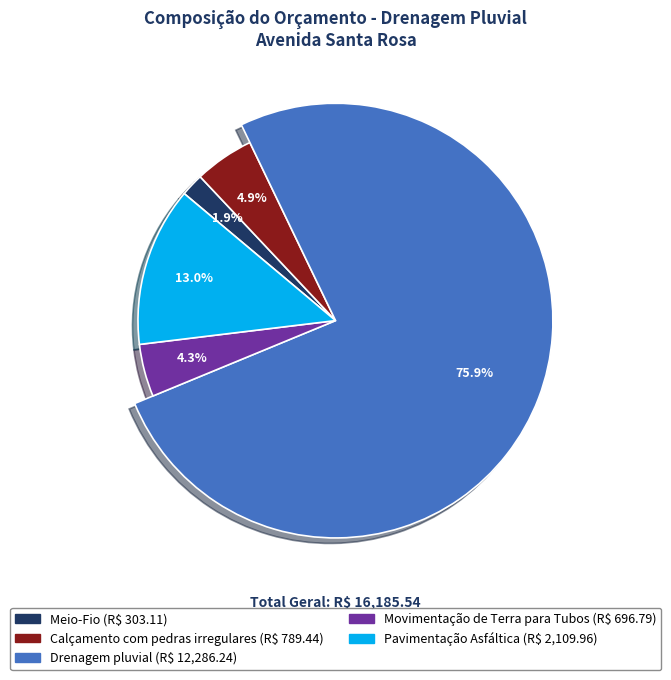

How many segments does this pie chart have?

5